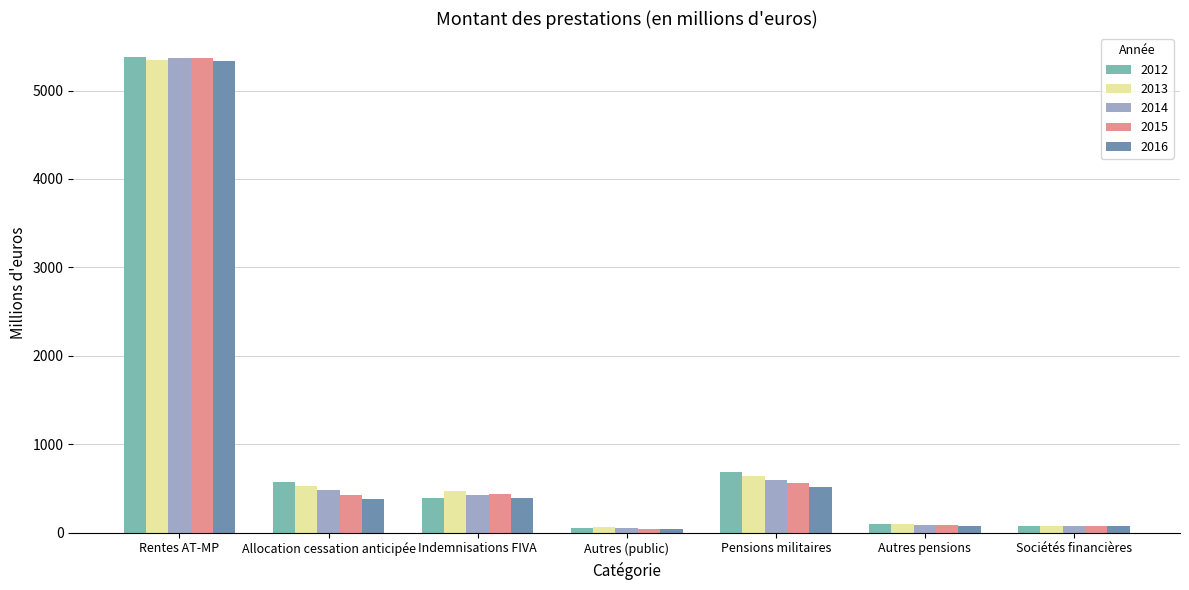

Which series has the largest range (max minus min)?

2012